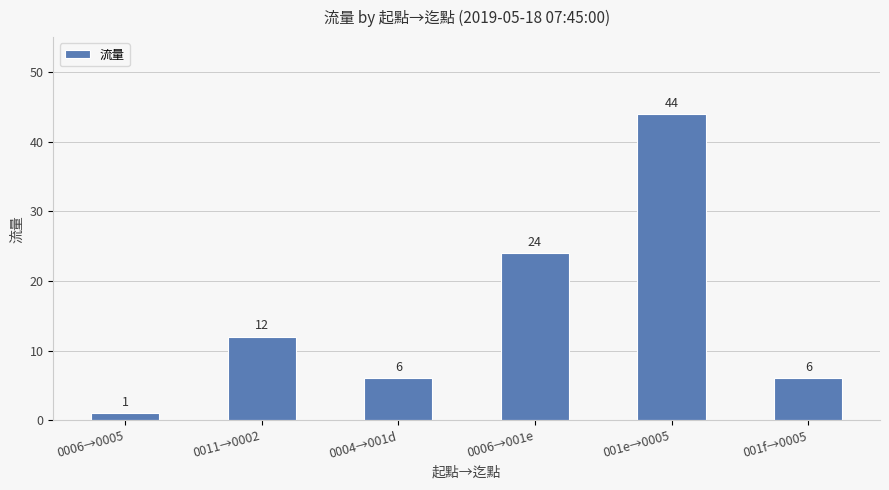

What is the average value?

16